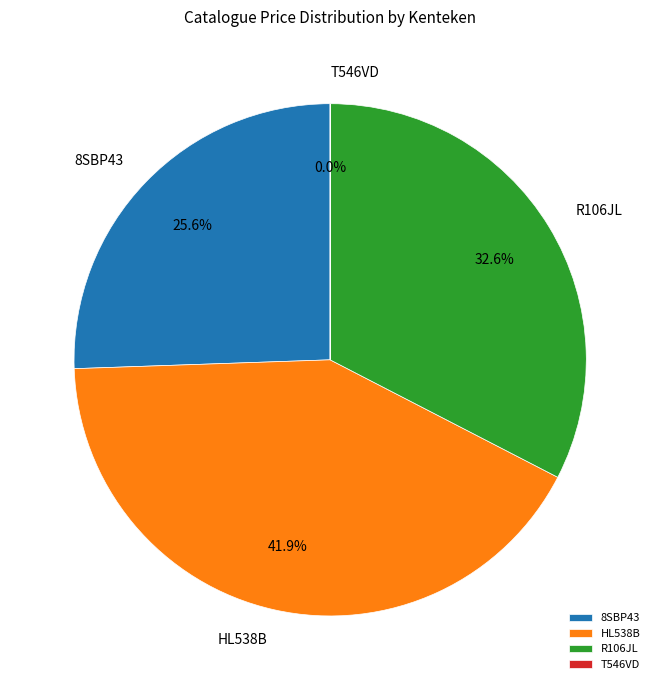

What is the ratio of the value at HL538B to the value at R106JL?

1.3